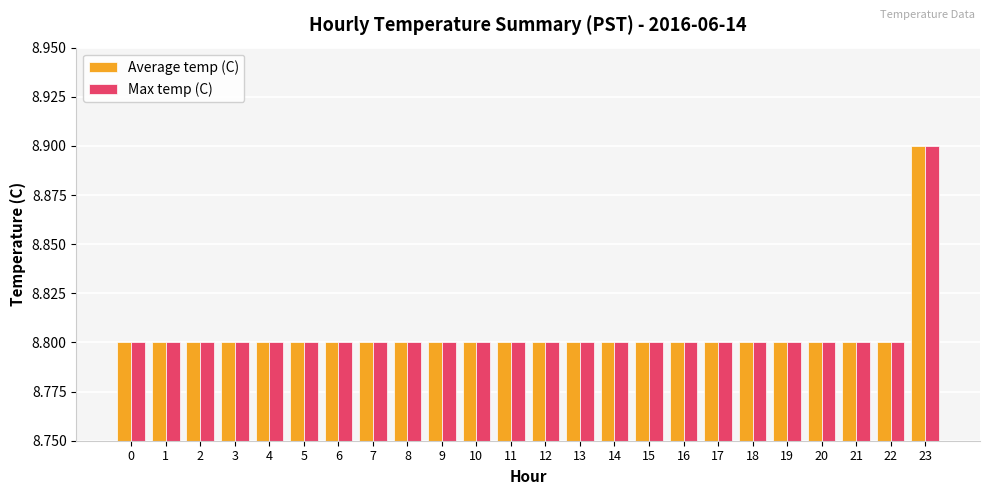

What is the sum of all Max temp (C) values?

211.3